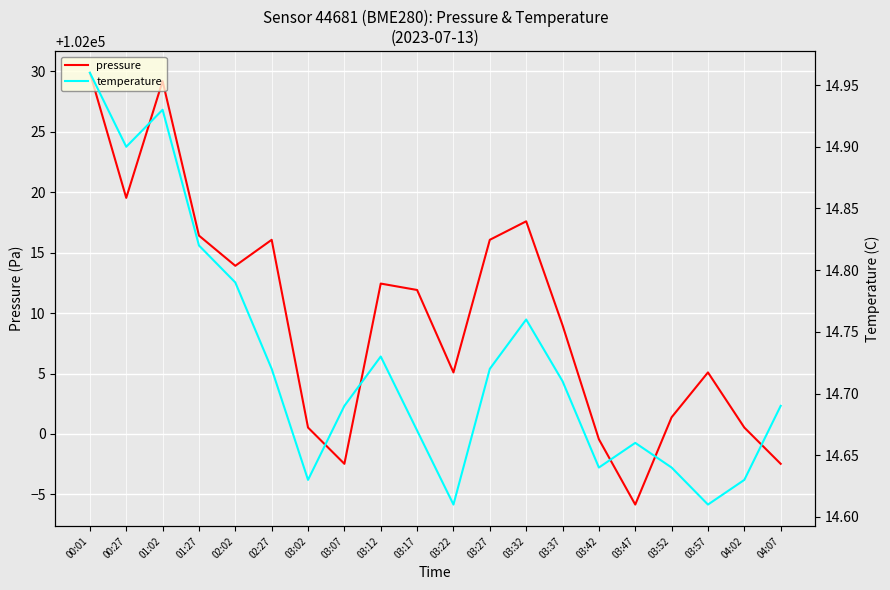

True or false: pressure and temperature intersect in this chart.

False